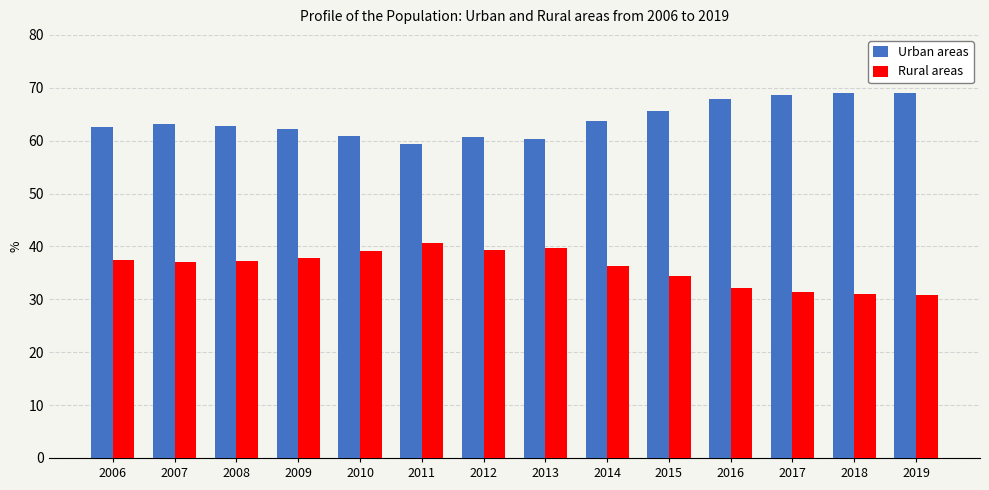

What is the minimum value shown in the chart?

30.9